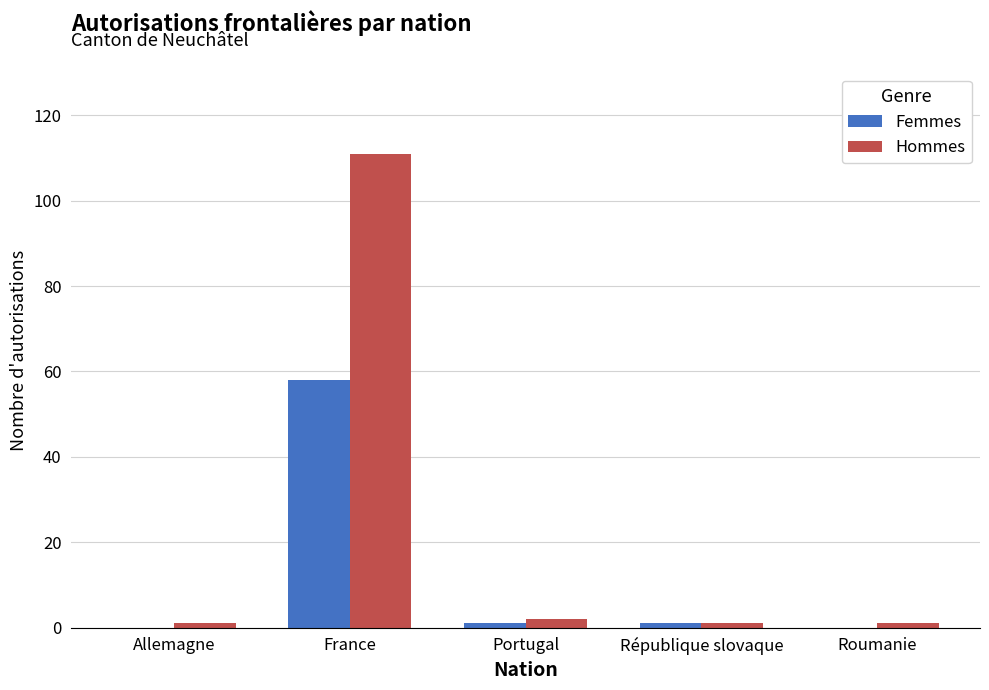

At which category does the chart reach its peak across all series?

France